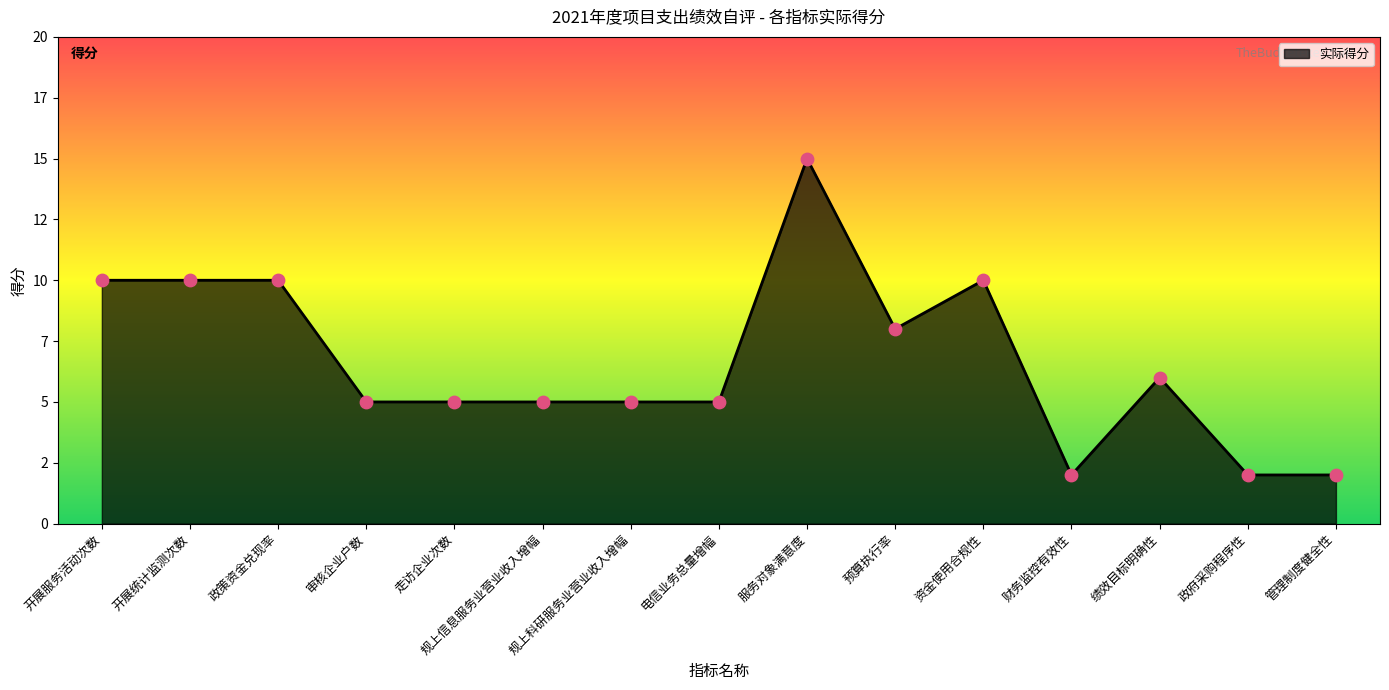

What is the change in value from 走访企业次数 to 财务监控有效性?

-3